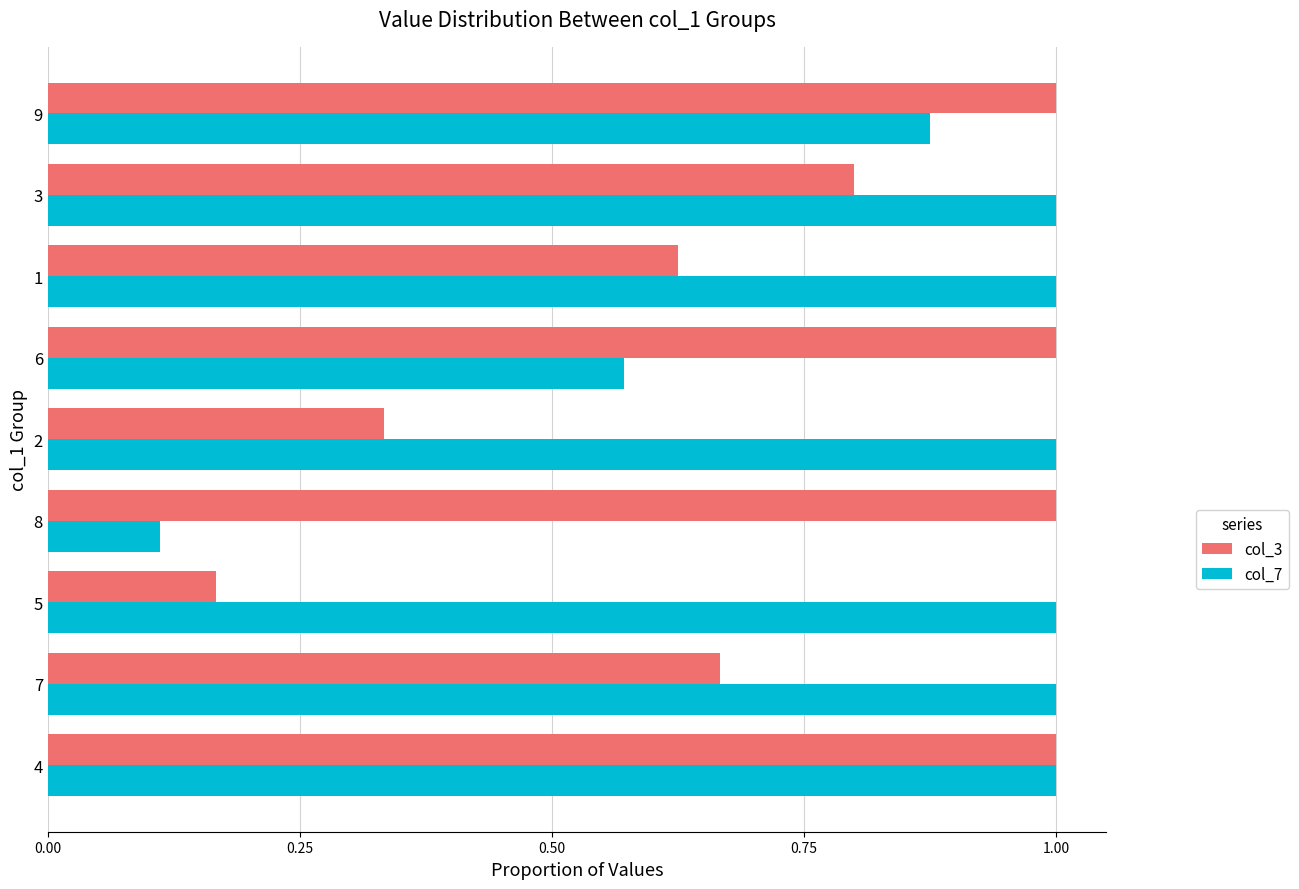

The col_7 series shows 1.0 at 7. True or false?

True